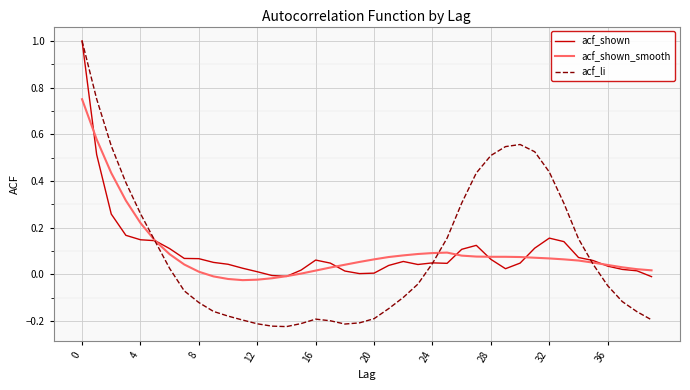

What is the greatest value displayed?

1.0